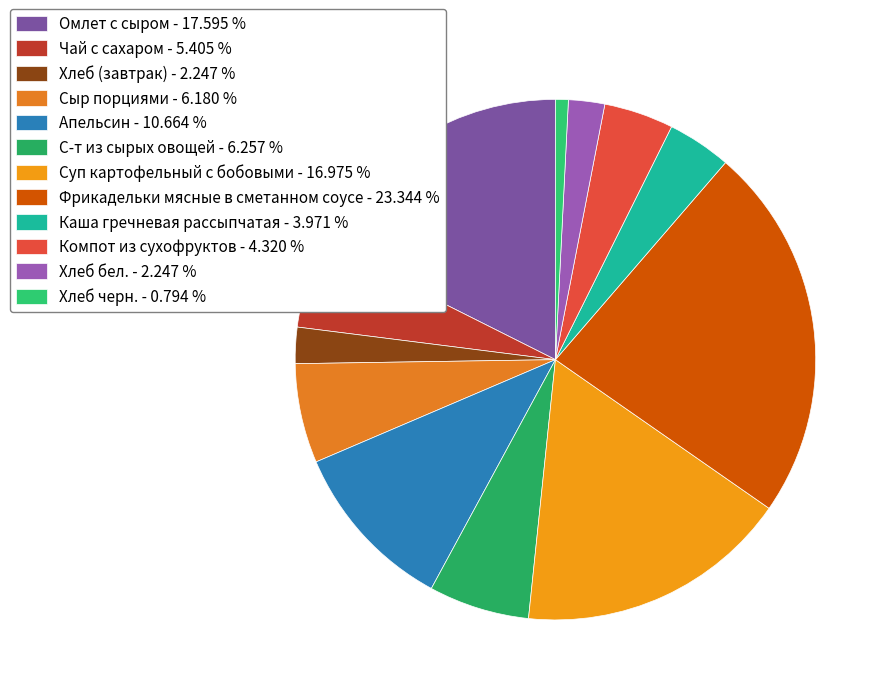

How many segments does this pie chart have?

12